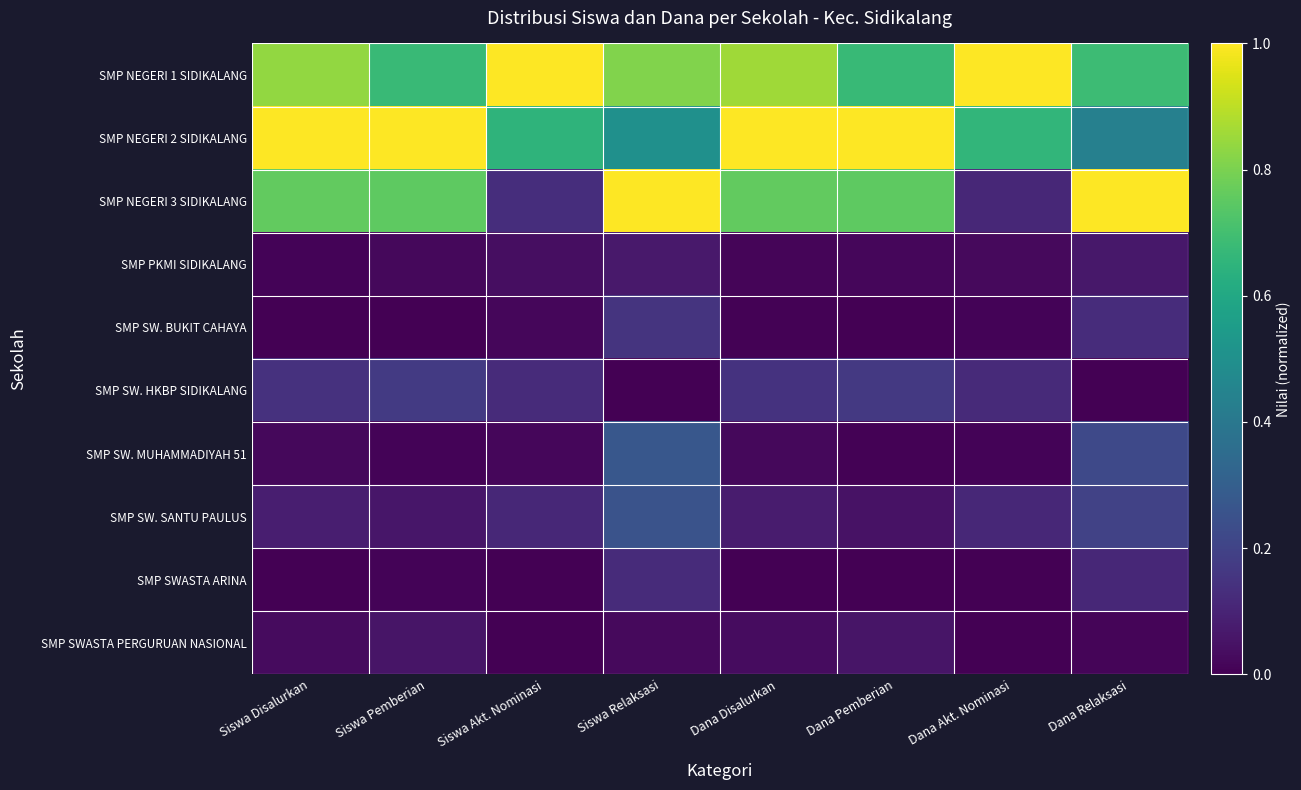

What is the total value across all series at Siswa Relaksasi?

3.2